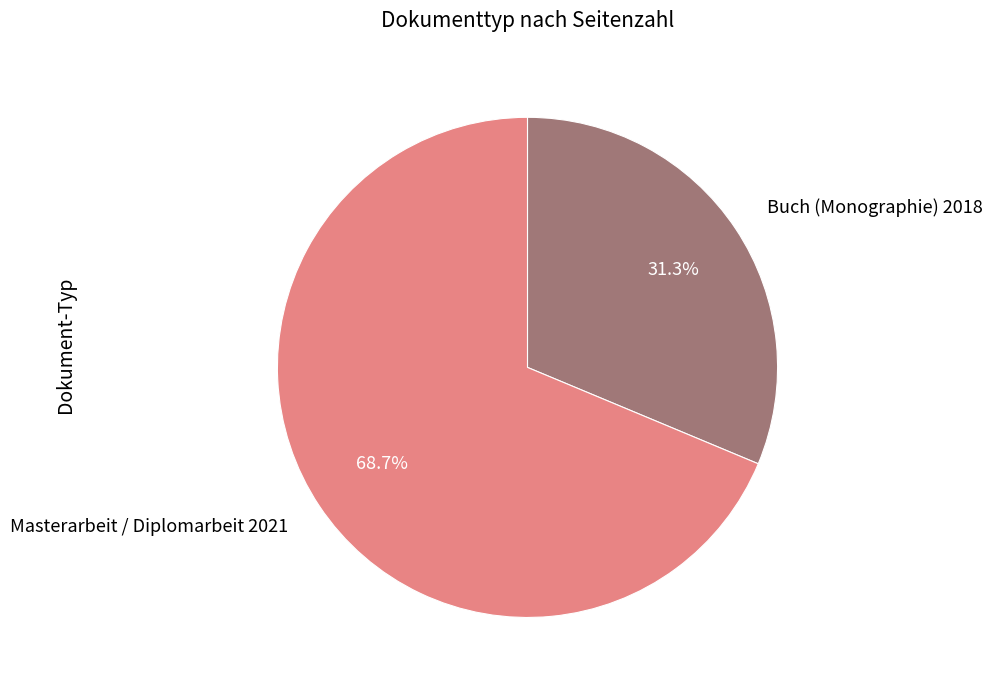

Rank the categories by value from lowest to highest.

Buch (Monographie) 2018, Masterarbeit / Diplomarbeit 2021